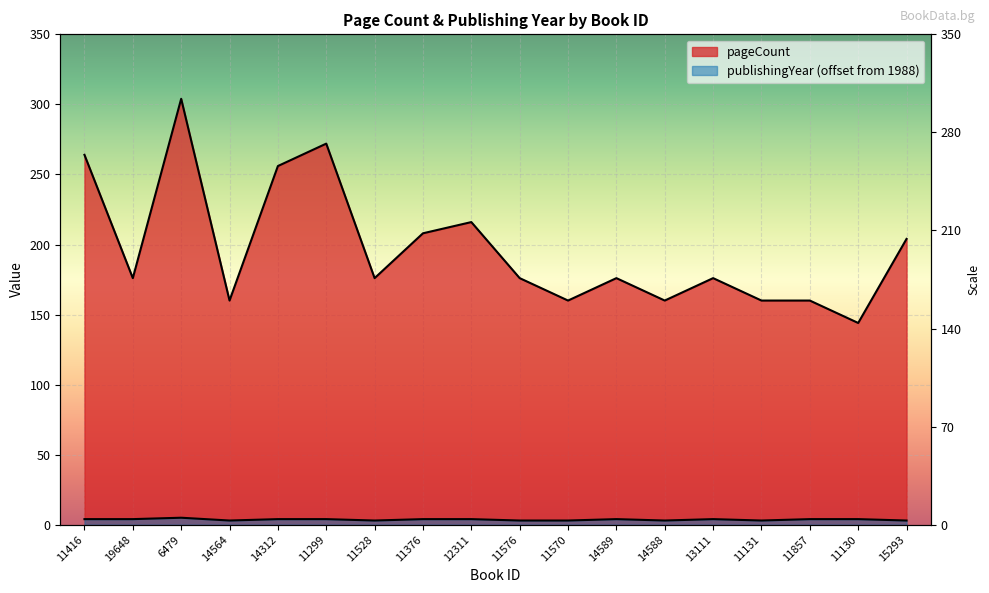

What is the total value across all series at 11528?

179